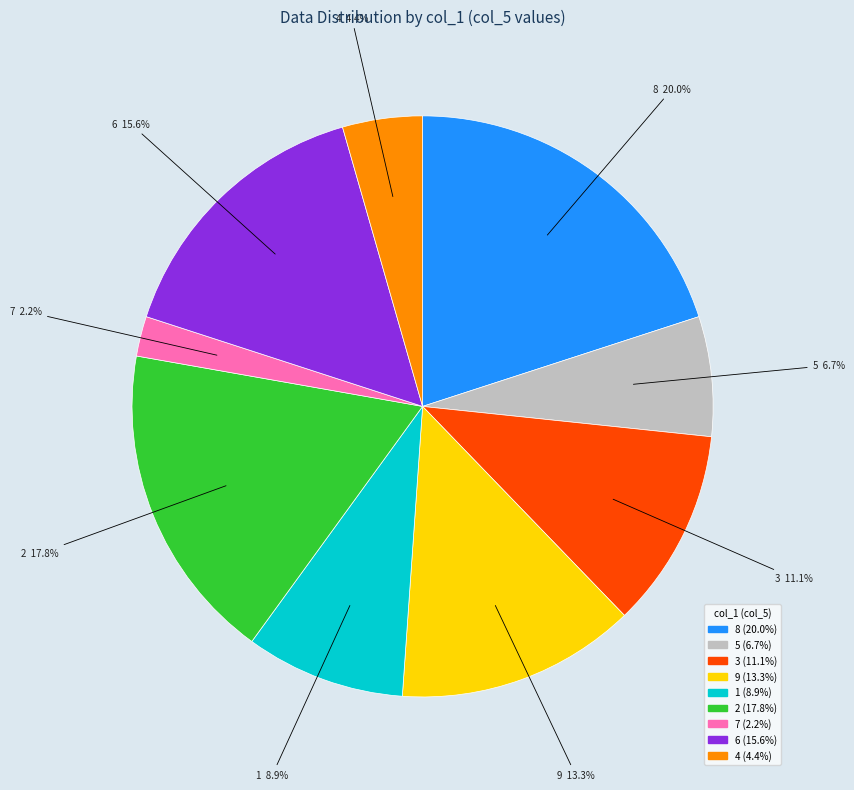

Which slice is the smallest?

7